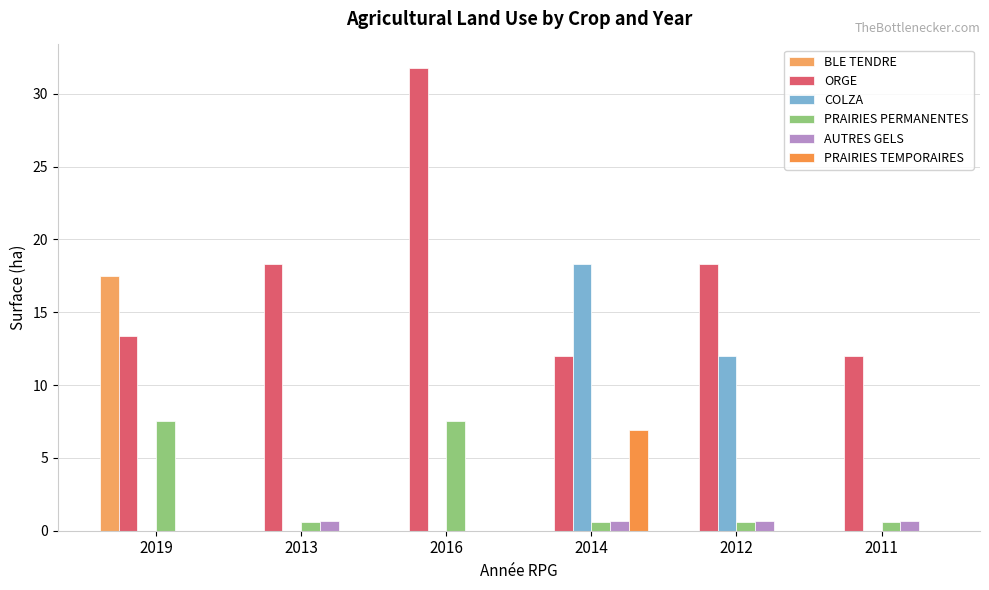

How many values in the ORGE series exceed 18?

3